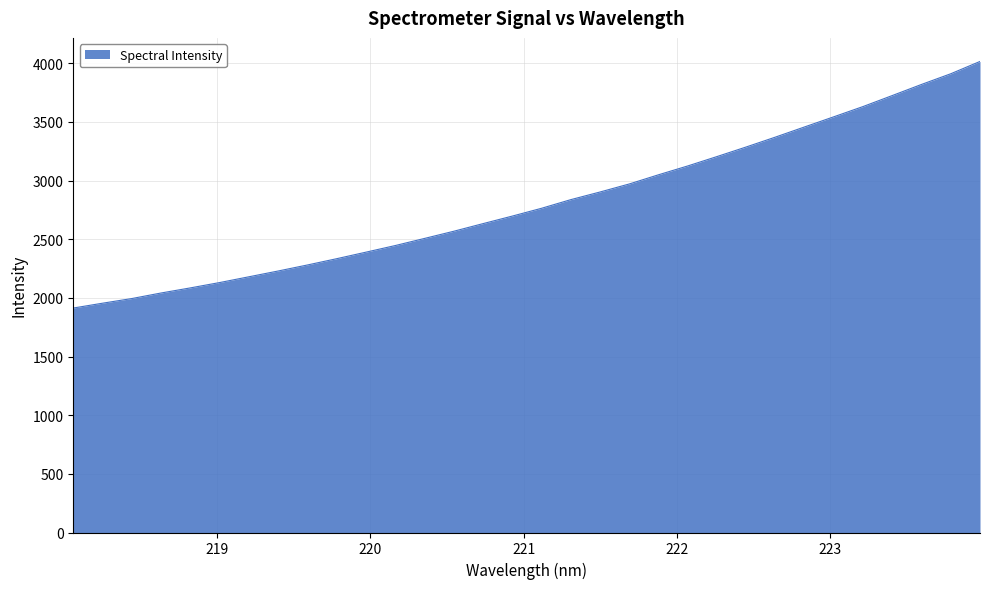

What is the greatest value displayed?

4015.1